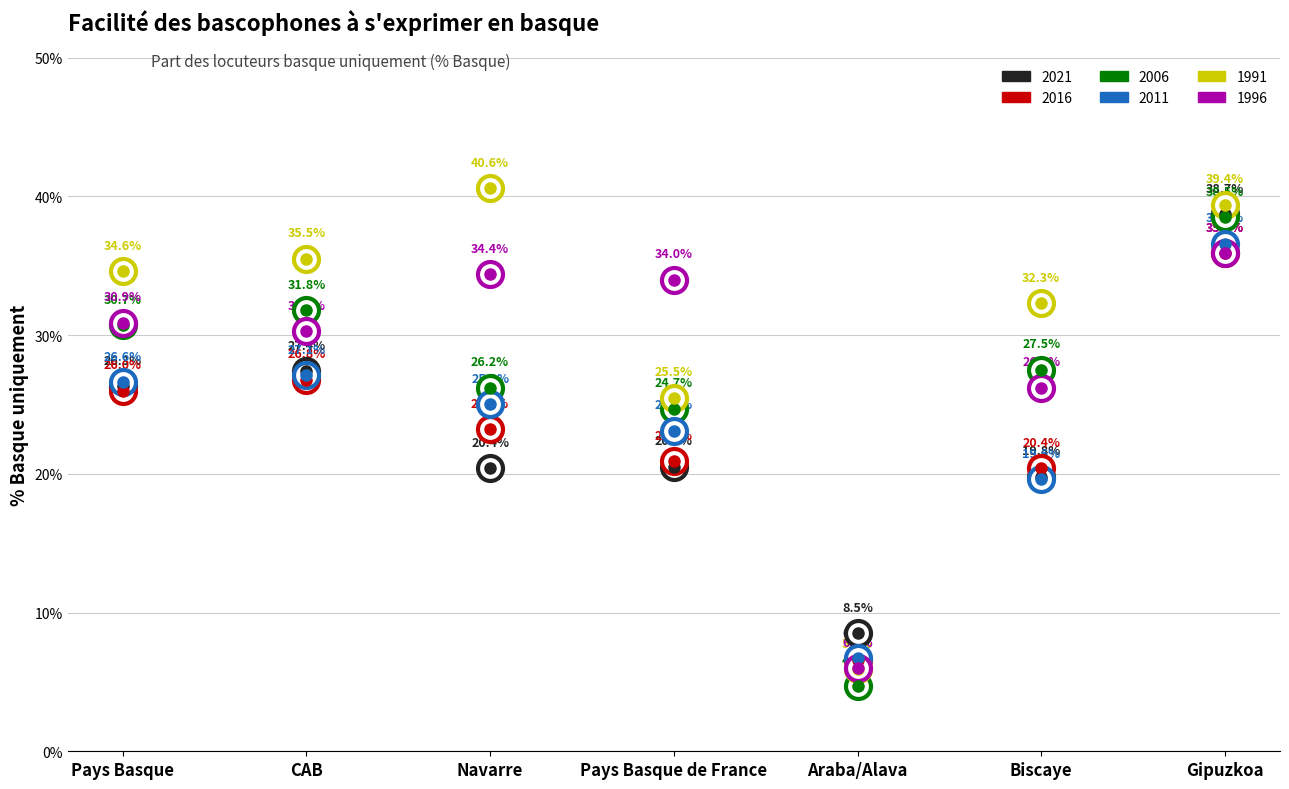

What is the difference between the 2011 values at CAB and Araba/Alava?

20.4